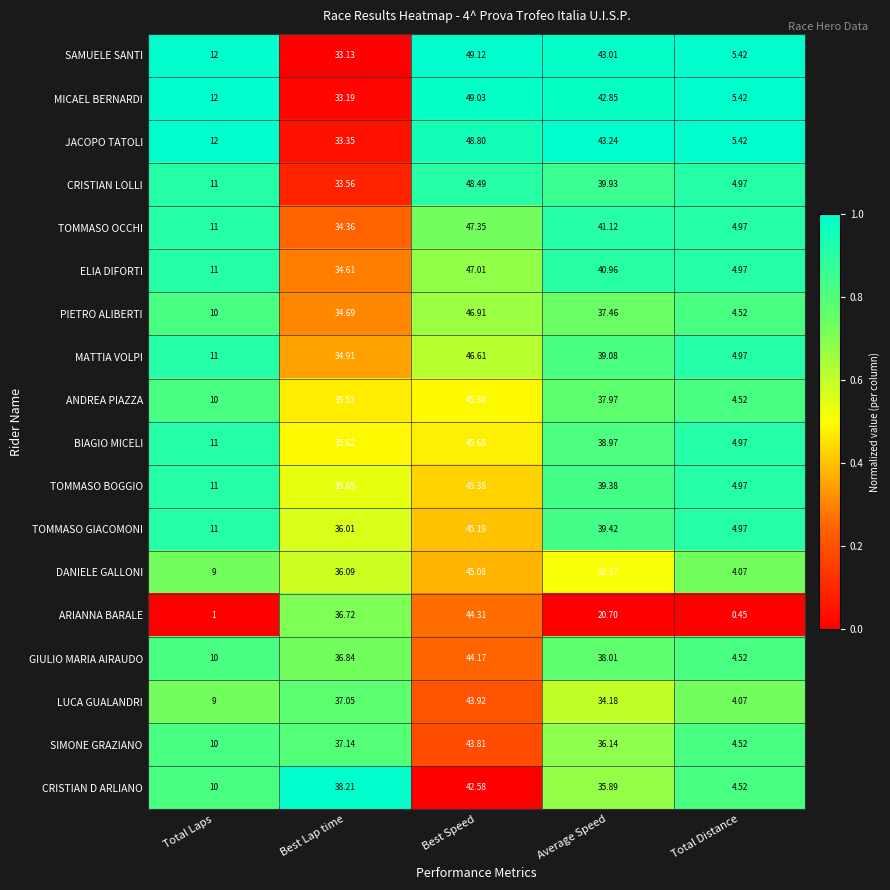

What is the total value across all series at Best Speed?

829.2